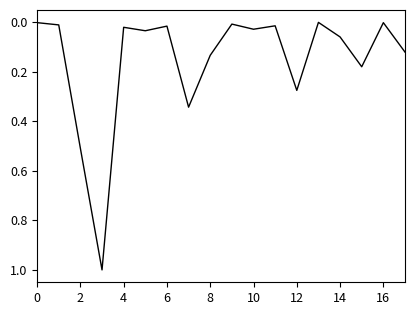

What is the difference between the maximum and minimum values?

1.0